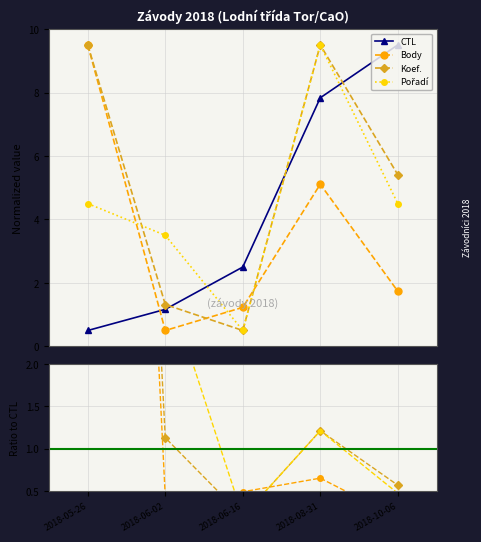

Does the chart have visible grid lines?

Yes